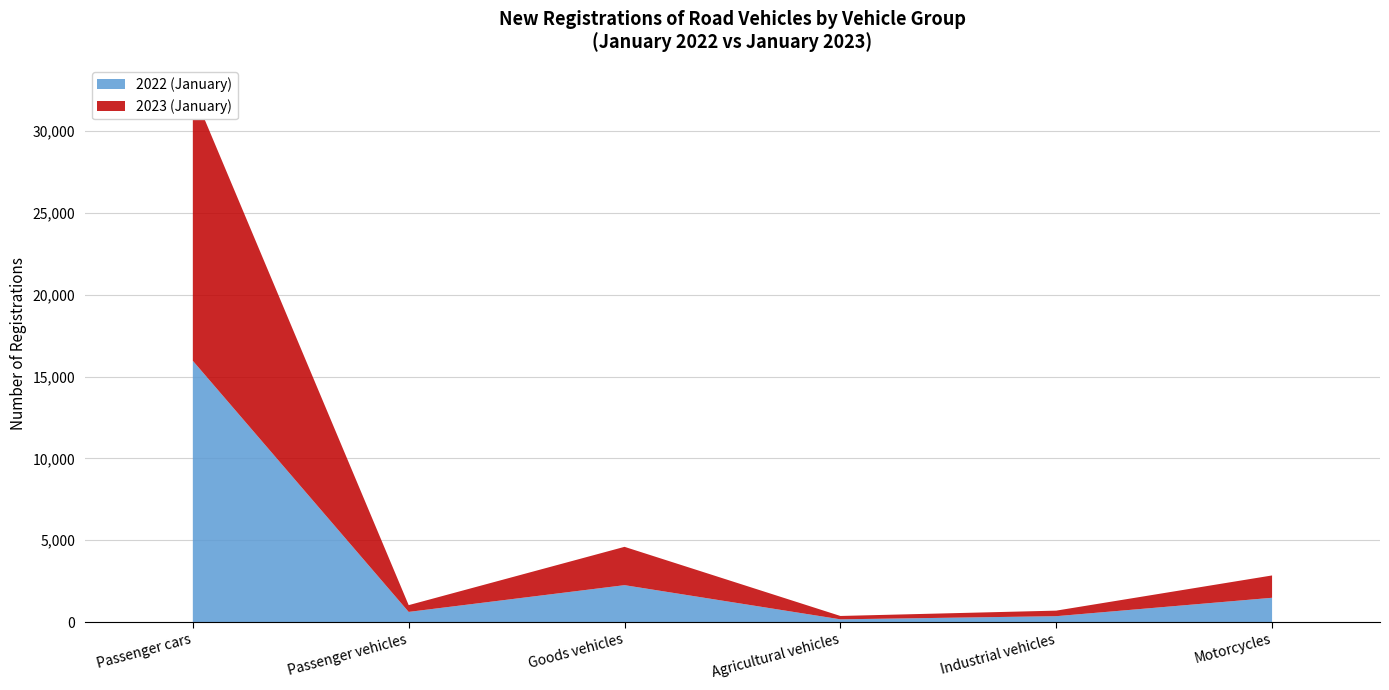

Reading left to right, what are all the values shown in this chart?

2022 (January): 15961	624	2258	171	363	1487
2023 (January): 16455	413	2340	205	339	1364